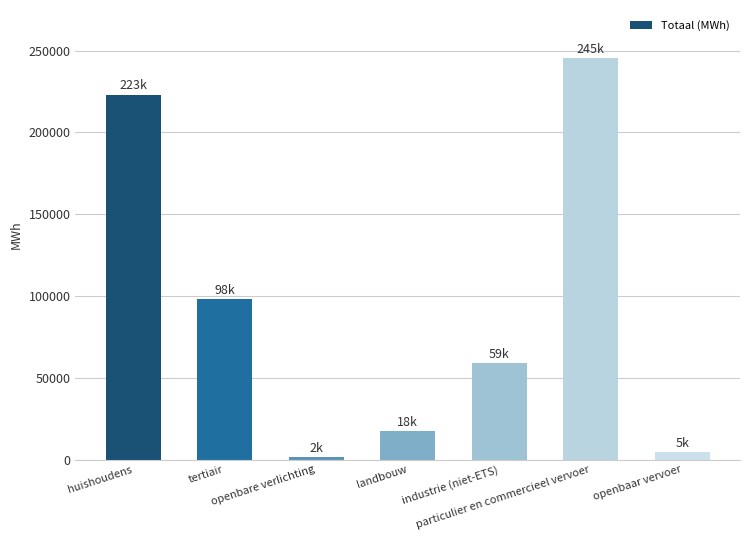

The value at particulier en commercieel vervoer is 164011.7. True or false?

False